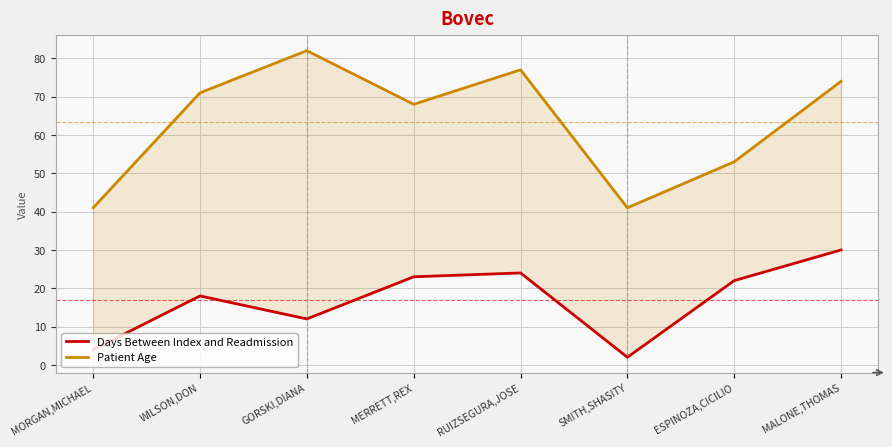

How many series are shown in this chart?

2